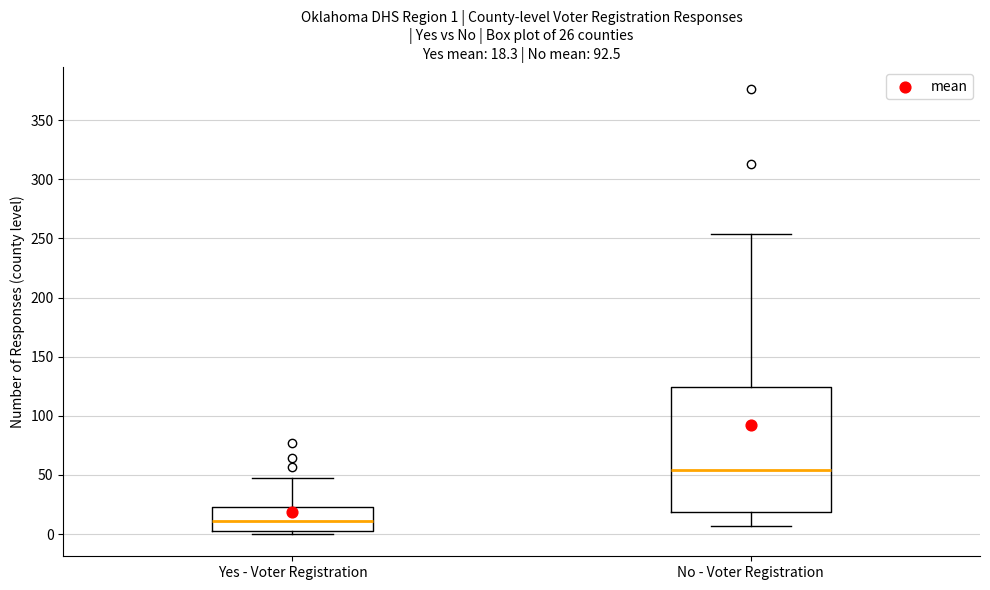

Comparing the boxes themselves (not the whiskers), which one is the tallest?

No - Voter Registration